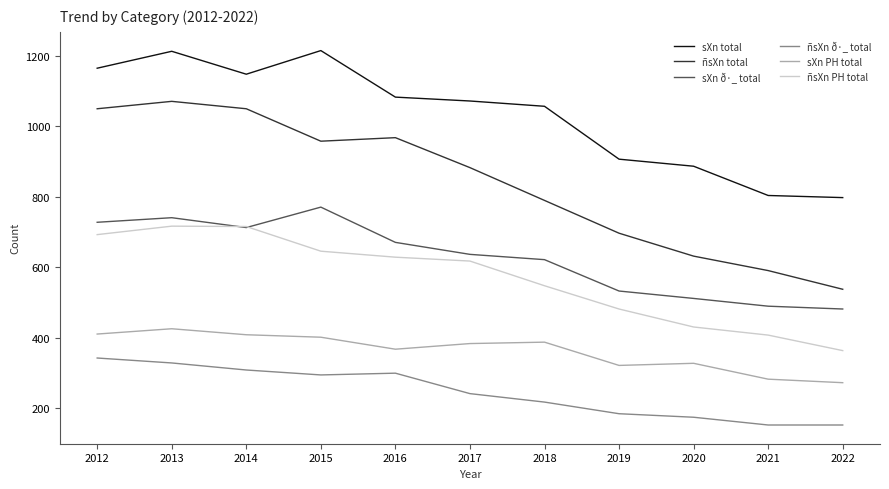

Which series changed the most between 2013 and 2021?

ñsXn total